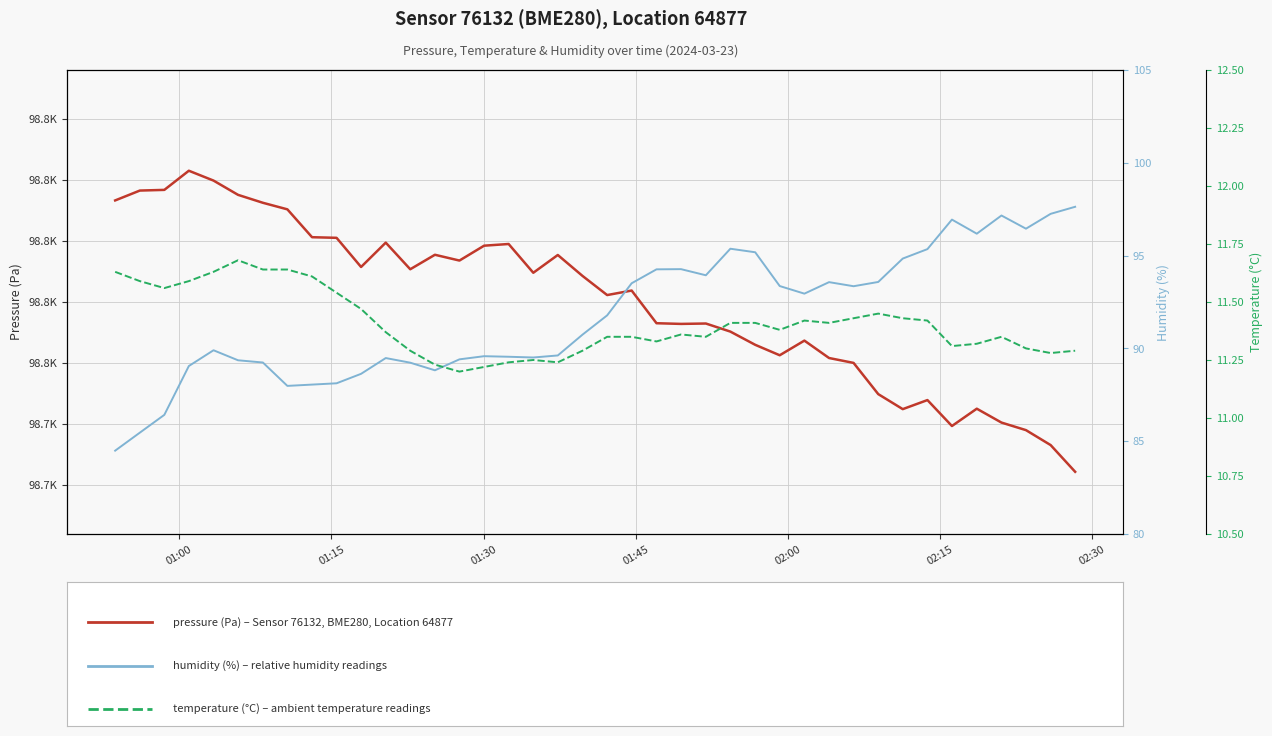

What is the lowest value of the pressure series?

98705.5